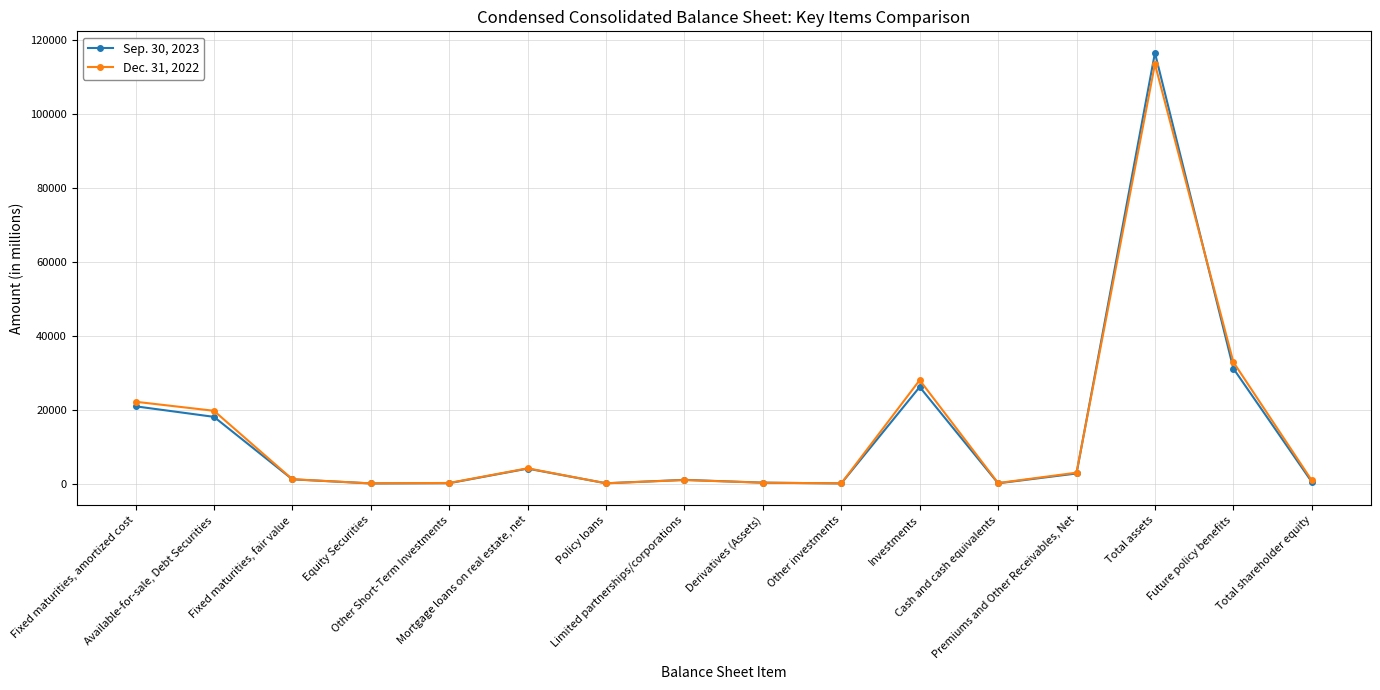

What is the greatest value displayed?

116607